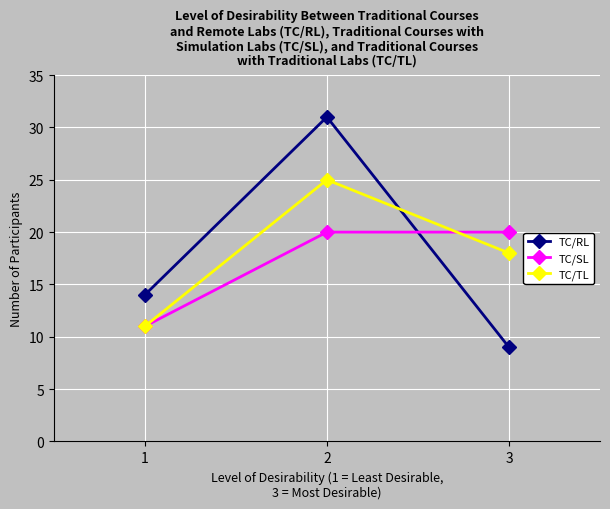

What is the value of the TC/SL point at the 1st from the left?

11